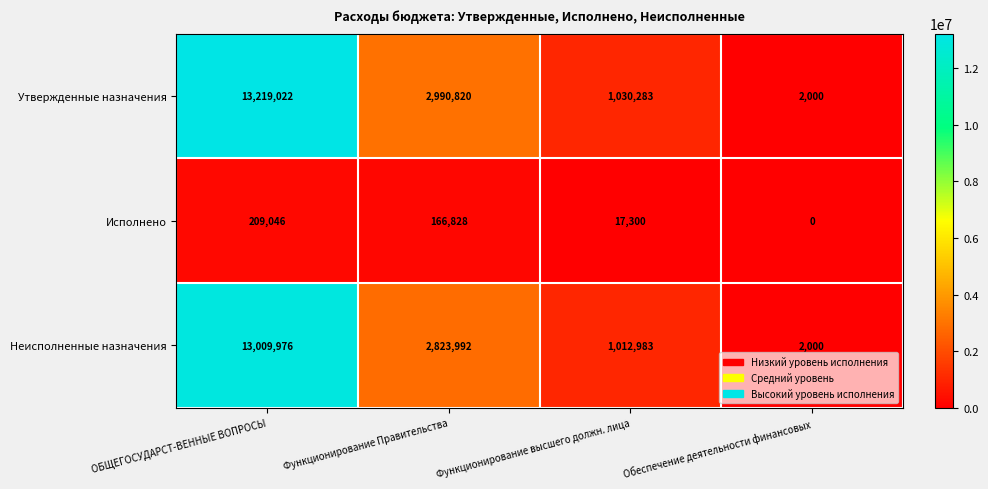

How many distinct data groups are displayed?

3